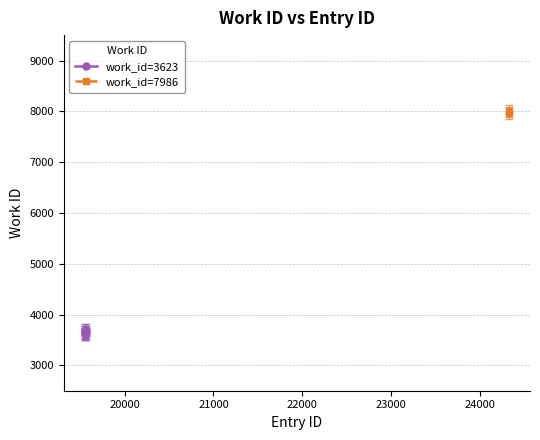

Approximately how many times larger is the value at 24324 compared to 19559?

2.2